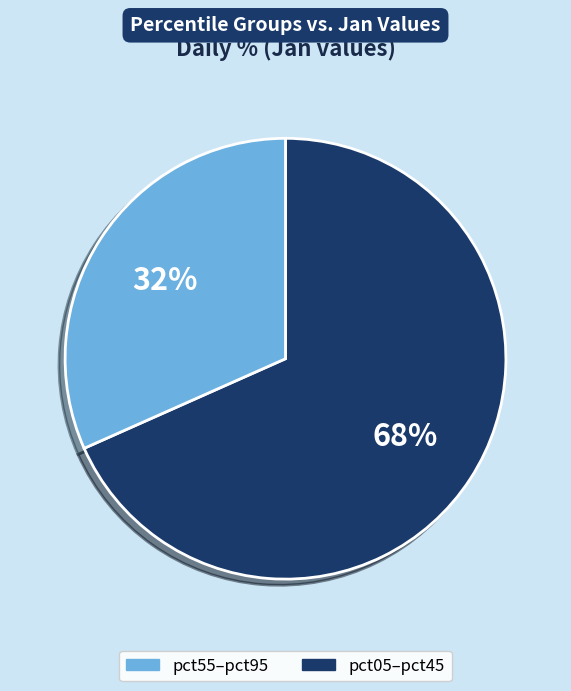

To the nearest percent, what is the average slice percentage?

50%